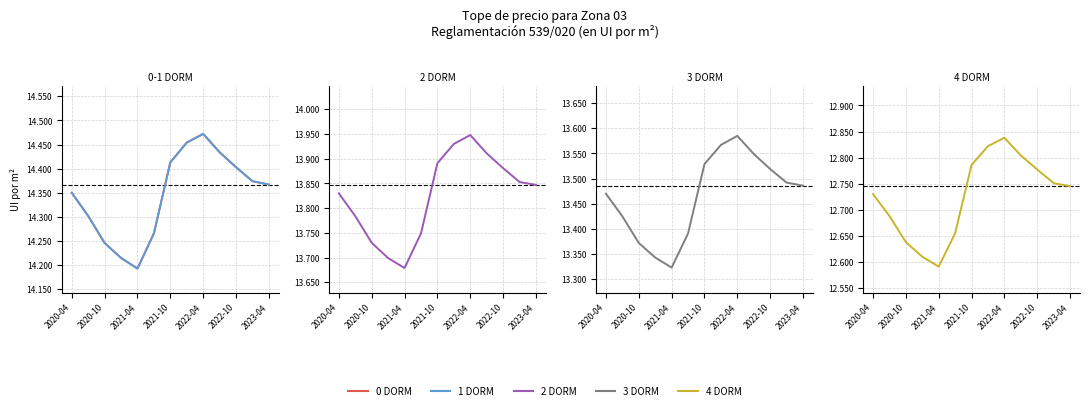

What is the sum of the 4 DORM values at 11 and 2020-04?

25481